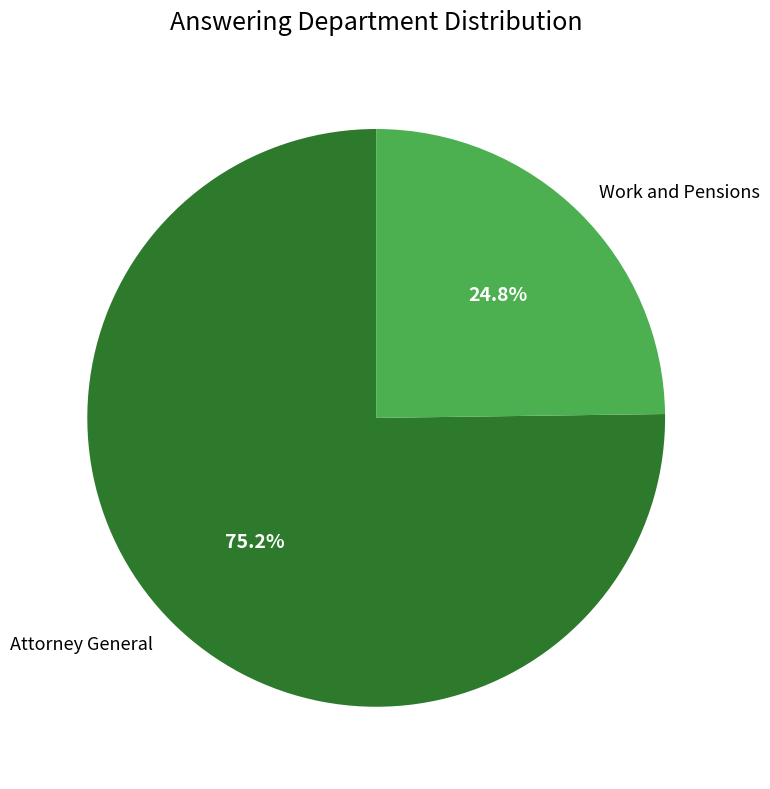

What portion of the pie excludes Attorney General?

24.8%